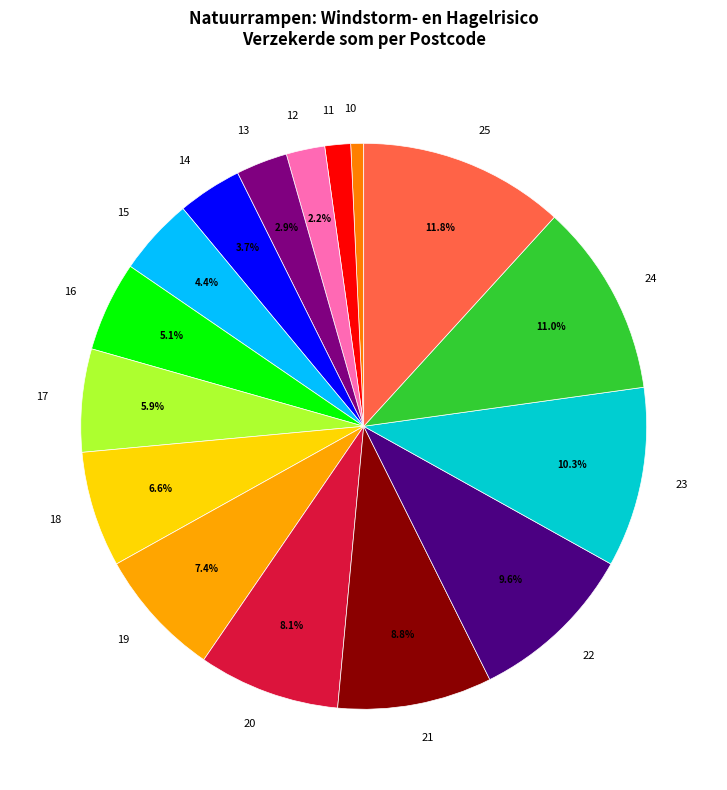

How many slices are in this pie chart?

16